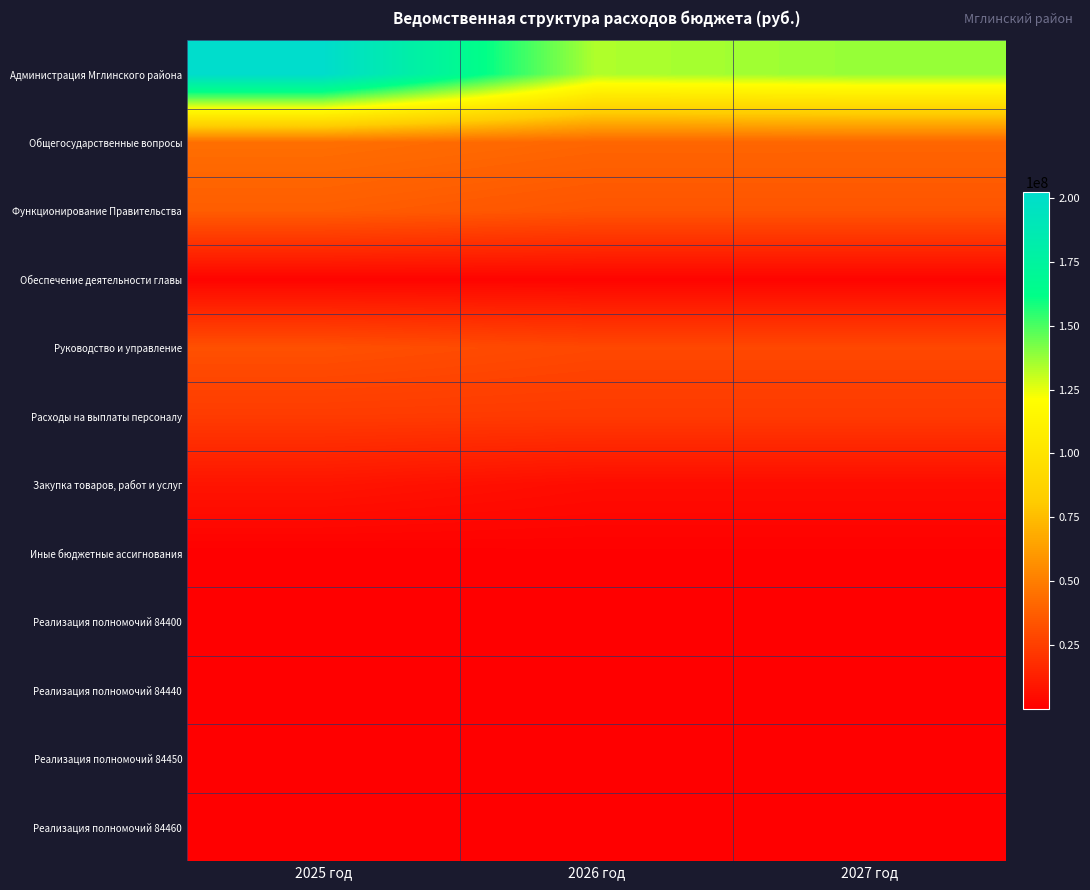

What is the maximum value shown in the chart?

202192770.7